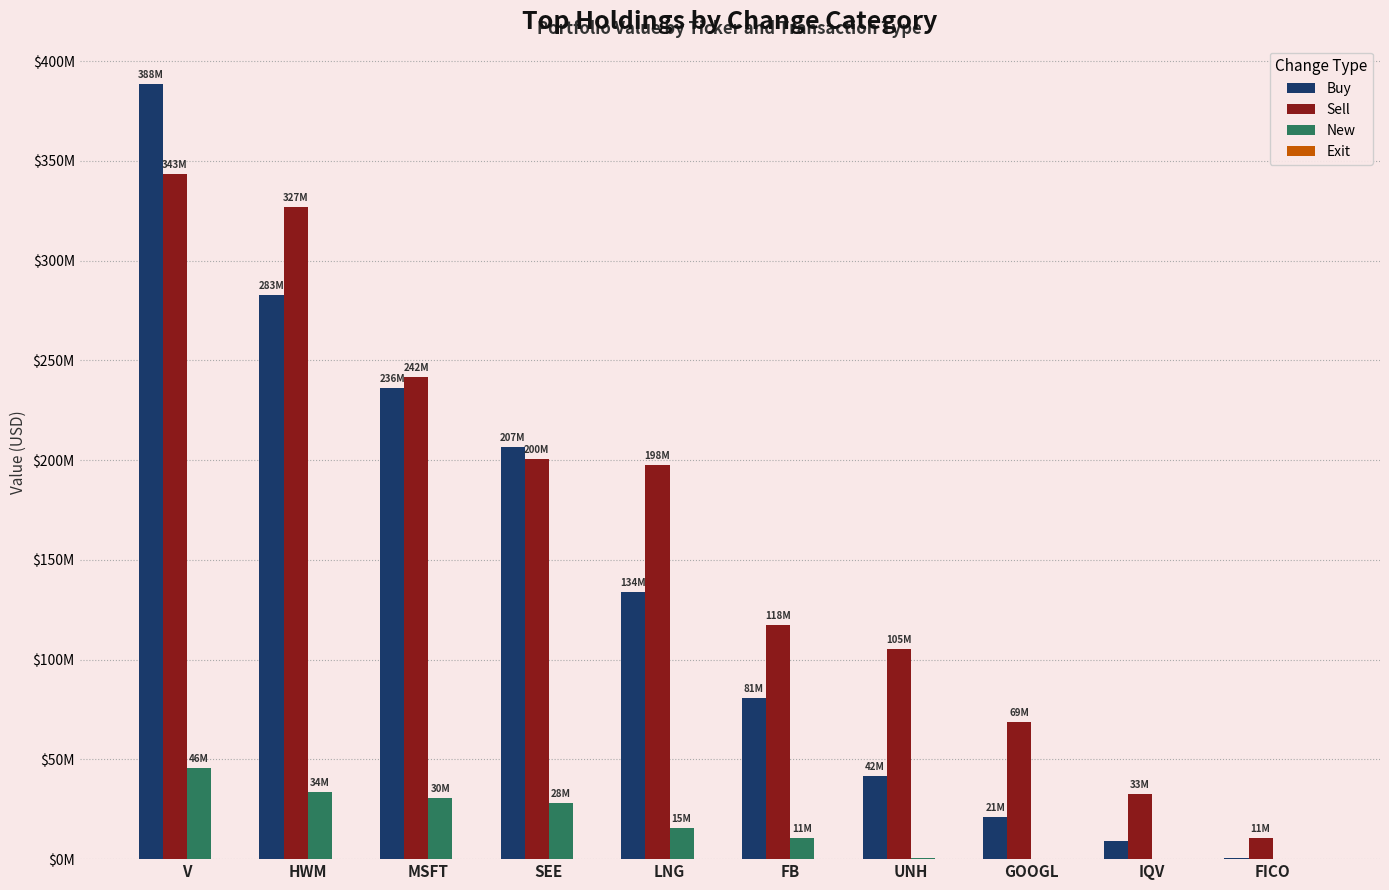

What is the average value of the Buy series?

140.1